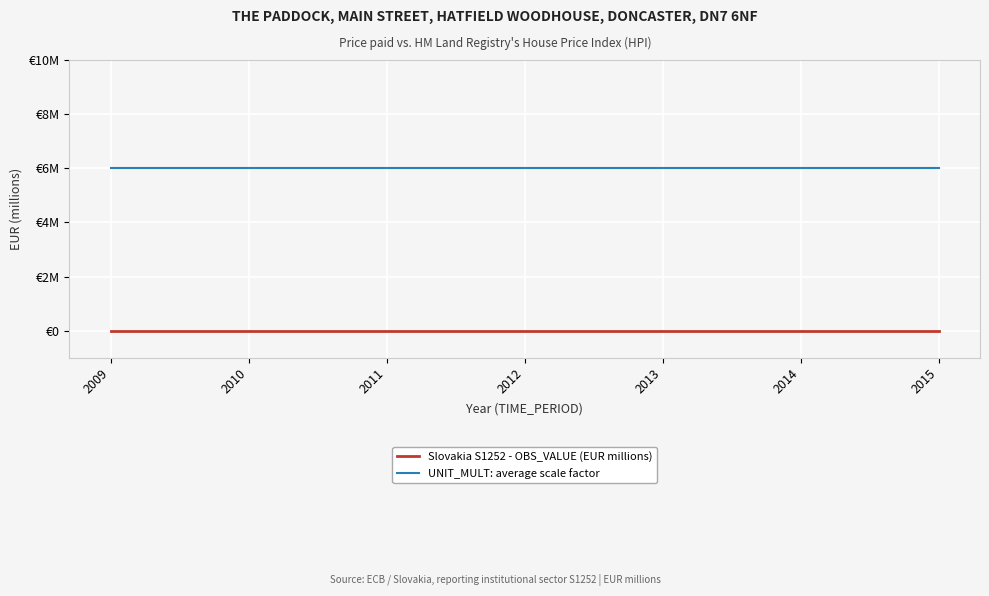

The value of Slovakia S1252 - OBS_VALUE (EUR millions) at 2012 is 0. True or false?

True